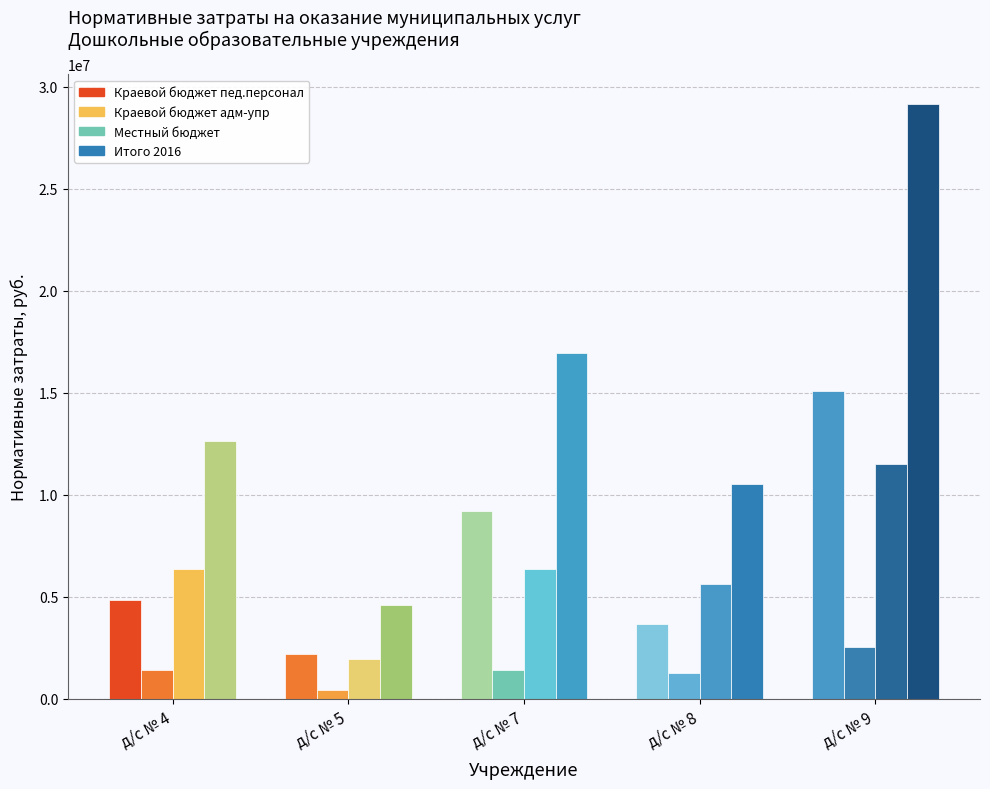

Count the number of data series in this chart.

4